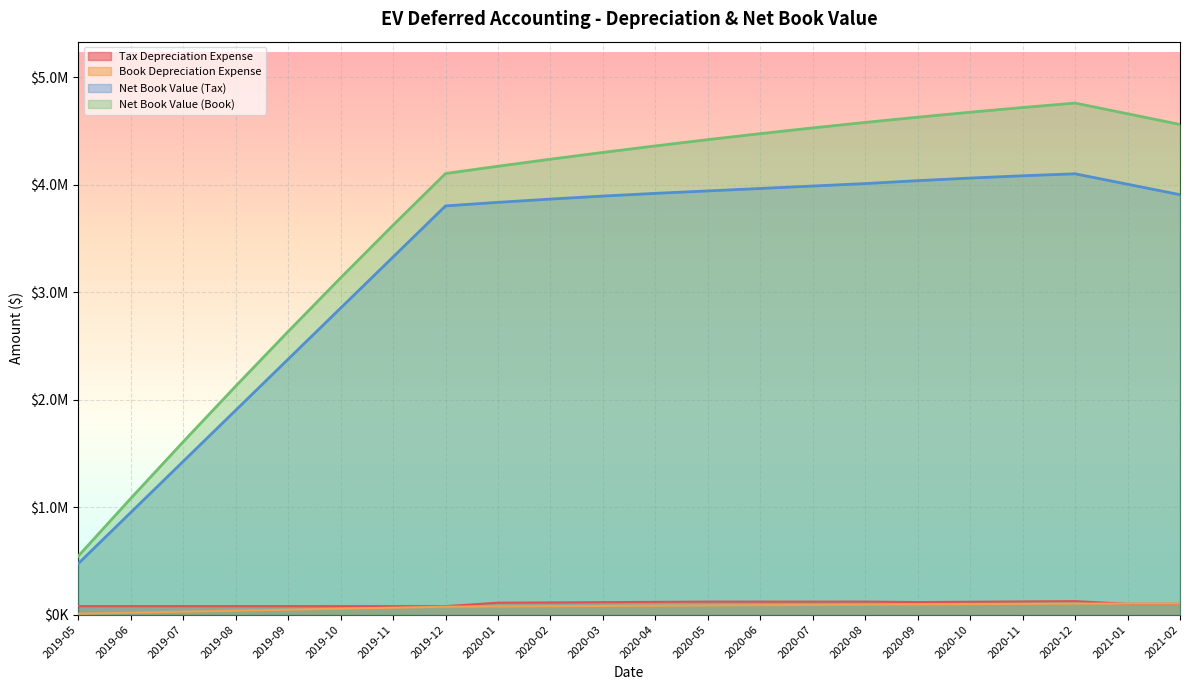

At which category does the chart reach its minimum across all series?

2019-05